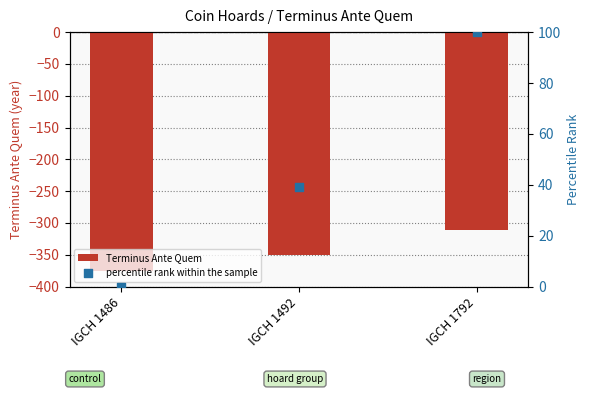

At which category is the sum across all series the highest?

IGCH 1792